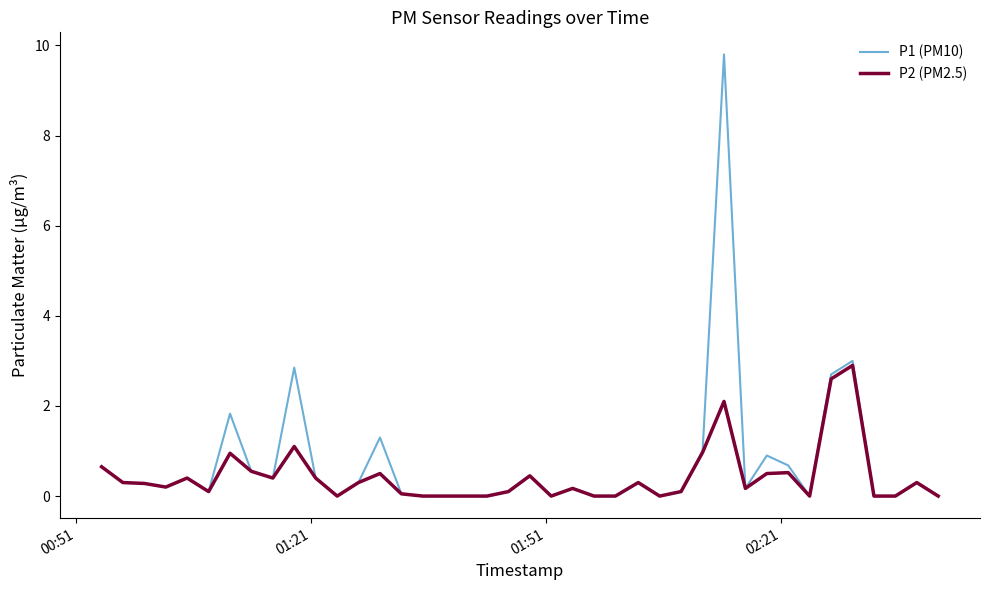

What is the greatest value displayed?

9.8